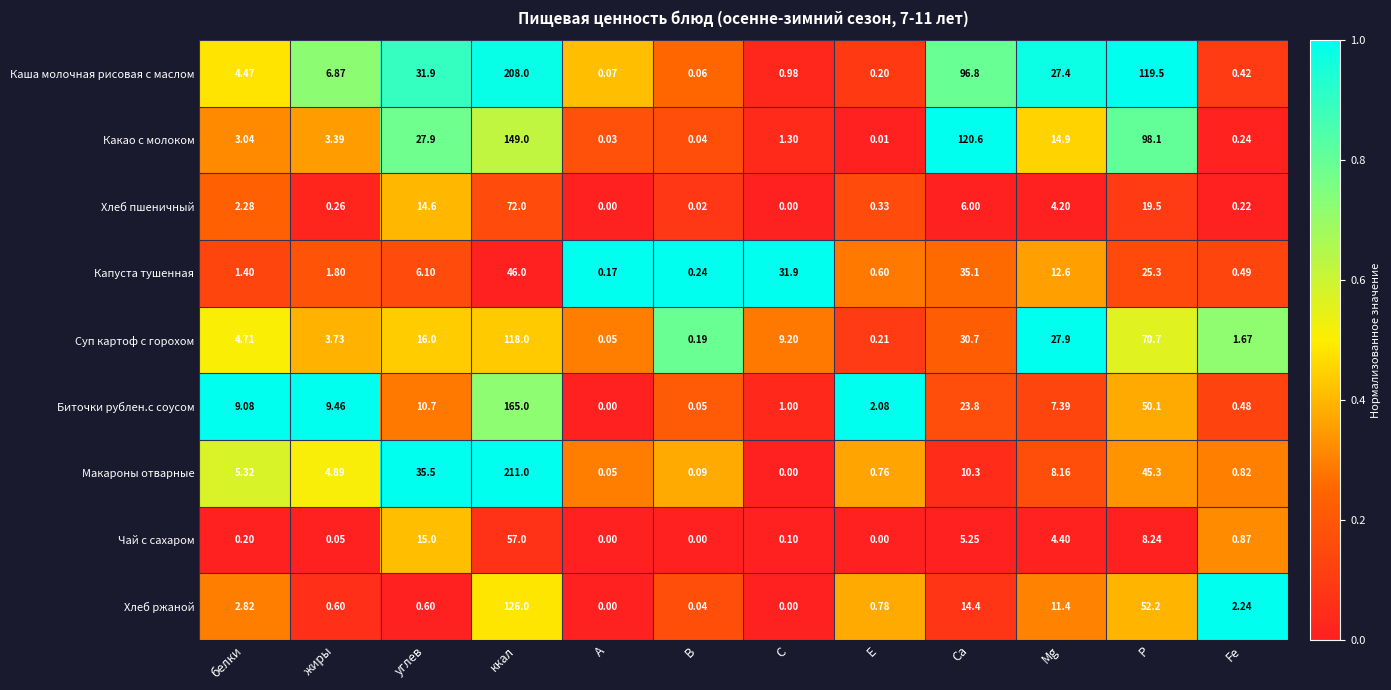

At which category is the sum across all series the highest?

ккал